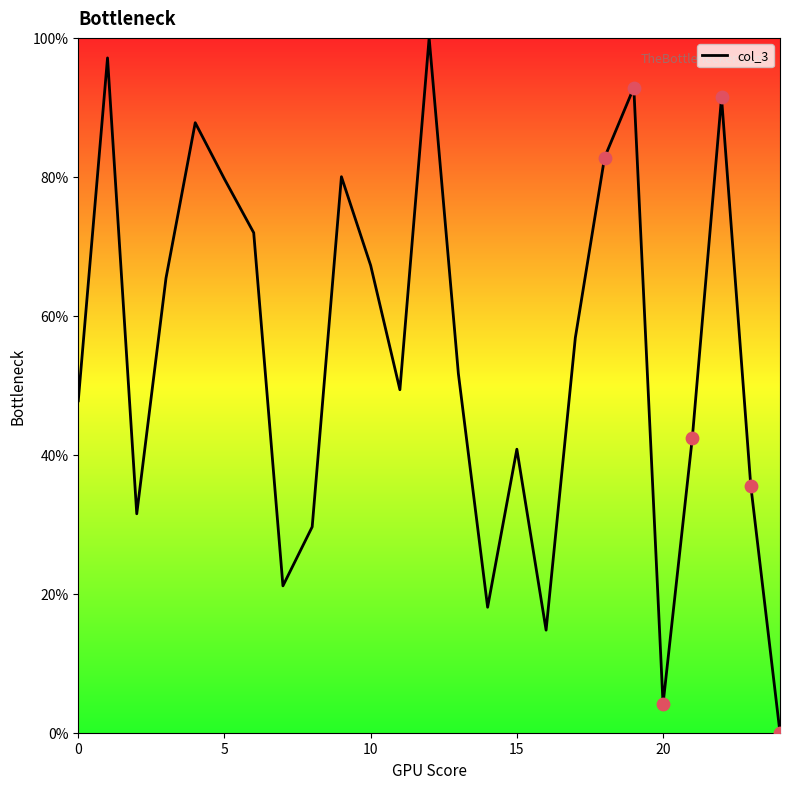

What is the difference between the maximum and minimum values?

100.0